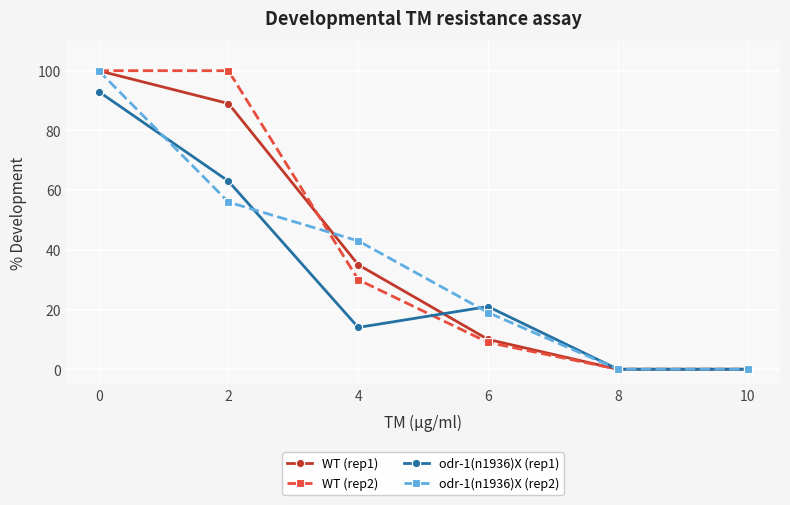

True or false: odr-1(n1936)X (rep2) and WT (rep1) cross at least once.

True